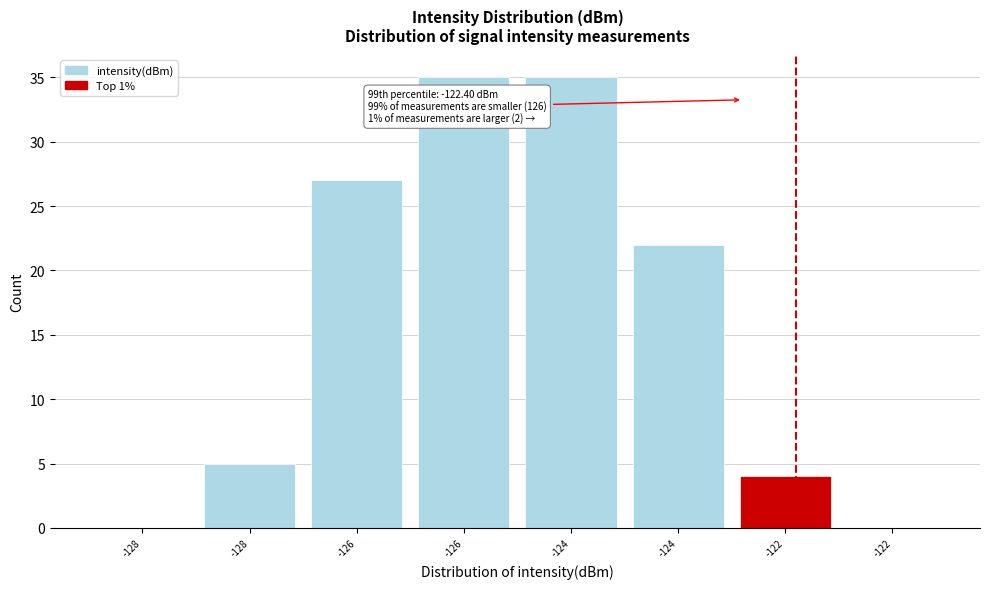

How many data points does each series have?

8